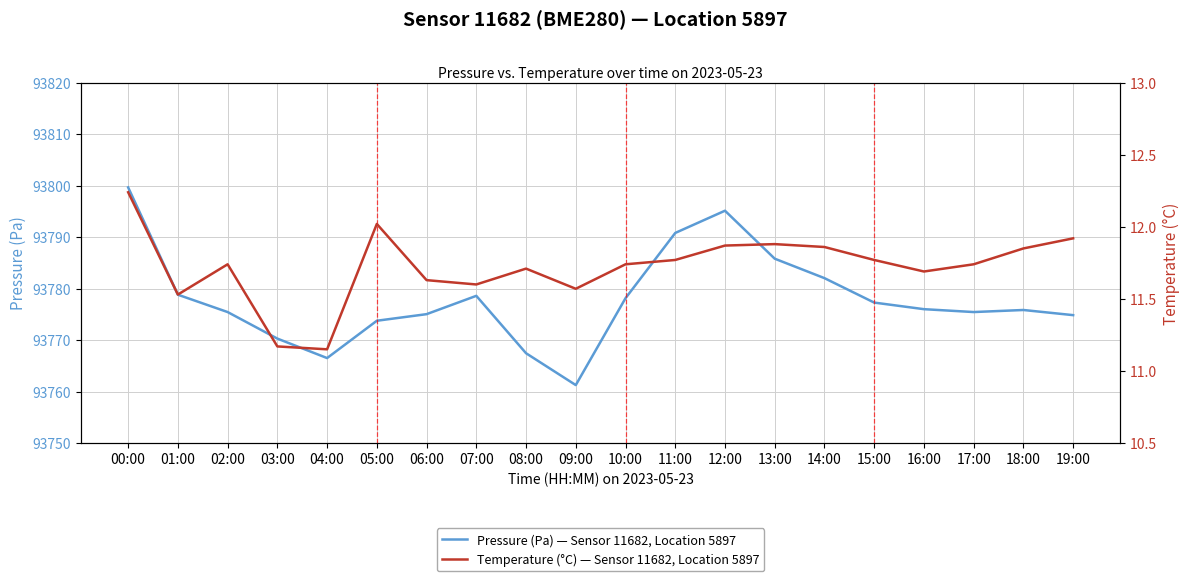

What is the label of the 13th point from the right?

07:00